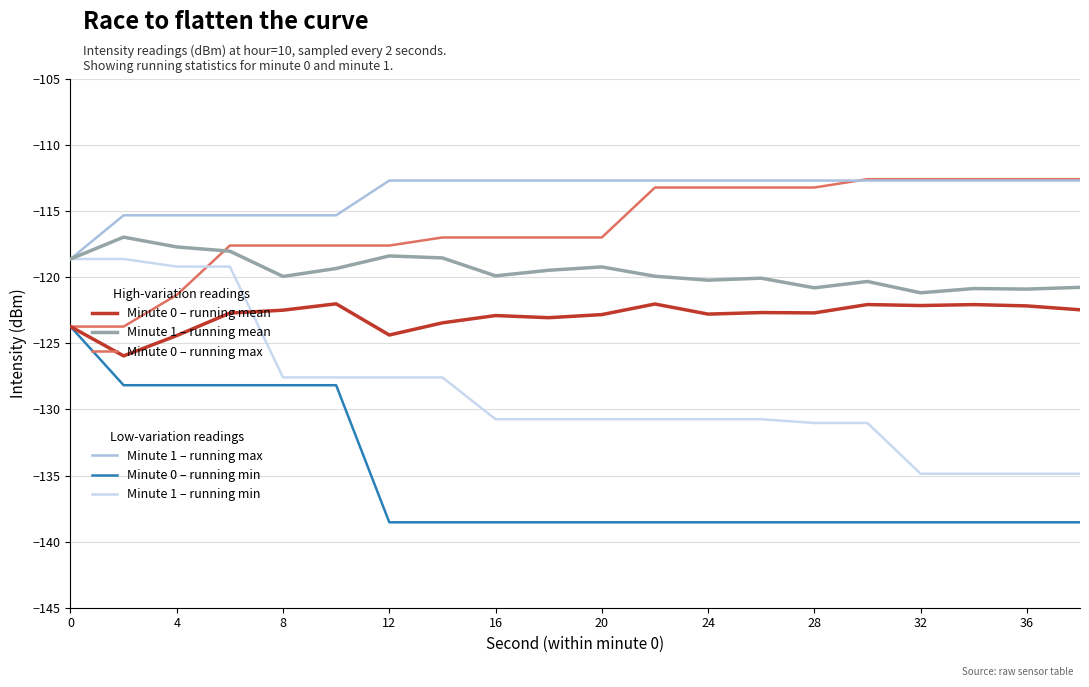

What is the maximum value shown in the chart?

-112.6